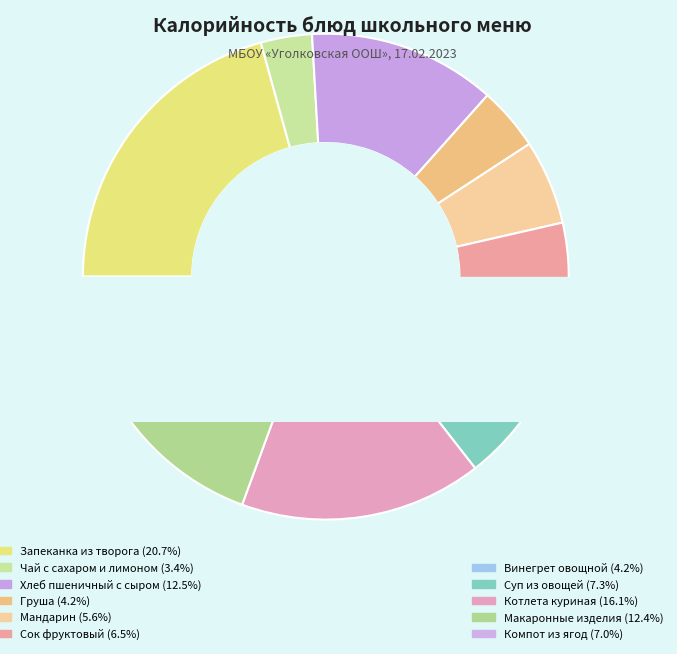

Approximately how many times larger is the value at Суп из овощей compared to Запеканка из творога?

0.4